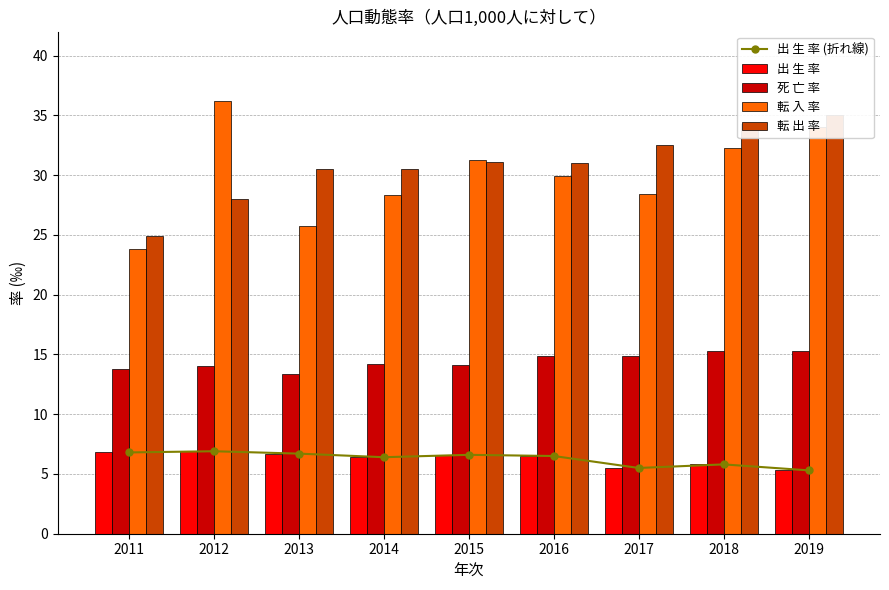

The 出 生 率 (折れ線) series shows 6.4 at 2014. True or false?

True